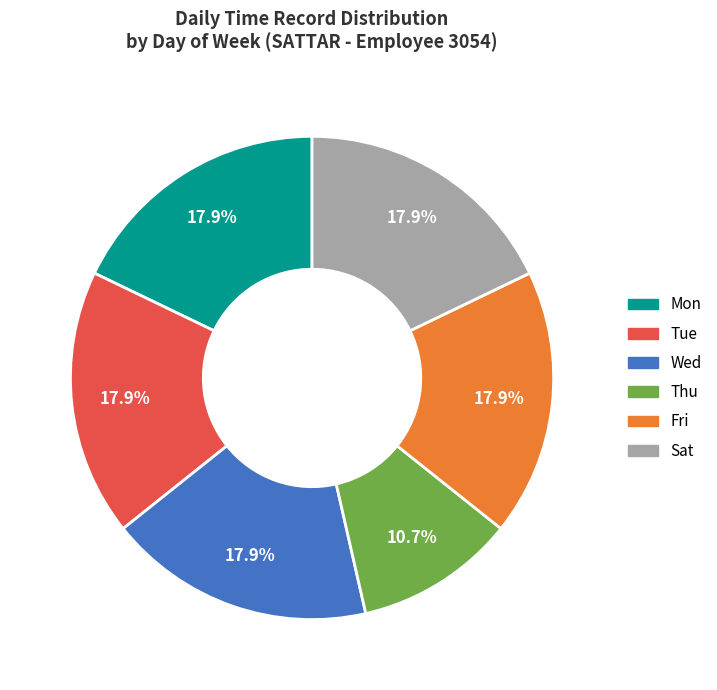

What percentage do Wed and Fri together represent?

35.7%